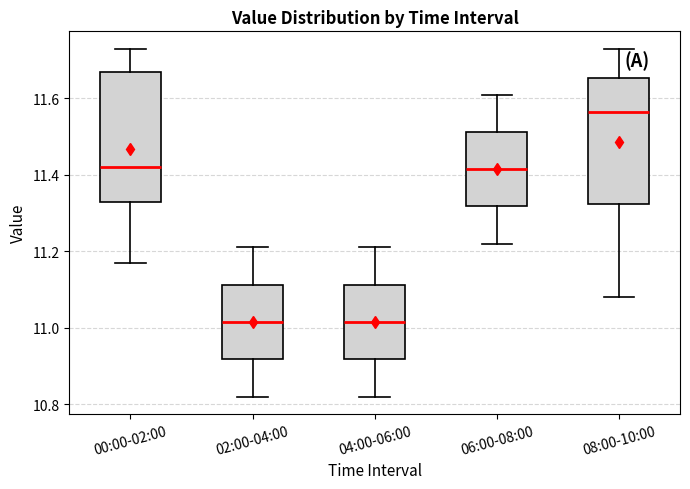

Reading left to right, transcribe this box plot: for each box, give where its median line is, the range the box spans, and where its two whiskers end, as read against the y-axis. The values are not printed on the chart, so give them approximately, as read against the axis.

00:00-02:00: median 11.42, box 11.34 to 11.68, whiskers 11.18 to 11.74
02:00-04:00: median 11.02, box 10.92 to 11.12, whiskers 10.82 to 11.22
04:00-06:00: median 11.02, box 10.92 to 11.12, whiskers 10.82 to 11.22
06:00-08:00: median 11.42, box 11.32 to 11.52, whiskers 11.22 to 11.62
08:00-10:00: median 11.56, box 11.32 to 11.66, whiskers 11.08 to 11.74